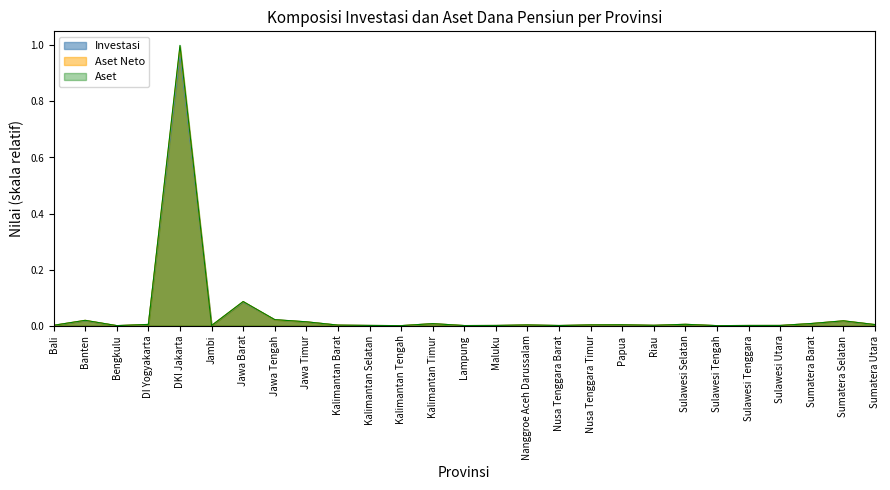

True or false: Investasi has a value of 0.0 at Kalimantan Selatan.

True